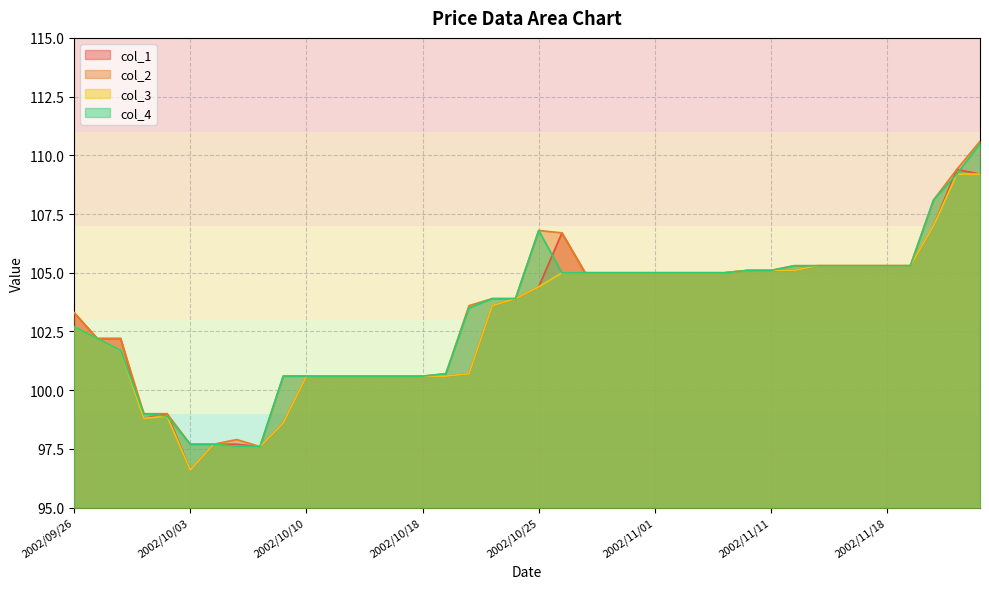

At how many categories does at least one series exceed 108?

3